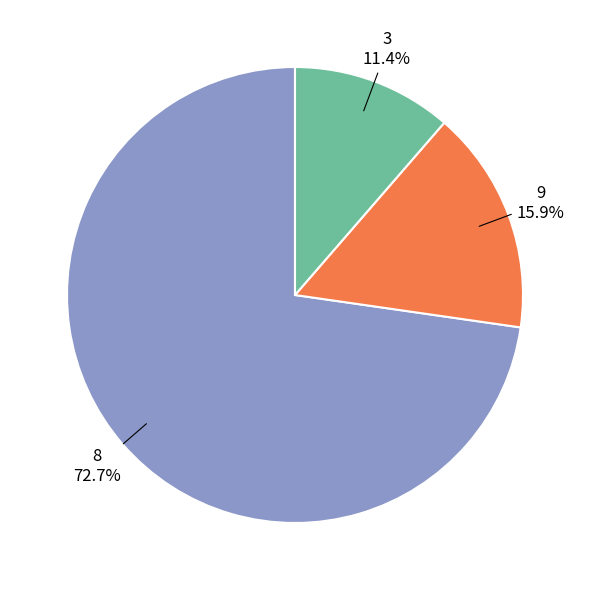

To the nearest percent, what is the difference between the largest and smallest slice percentages?

61%